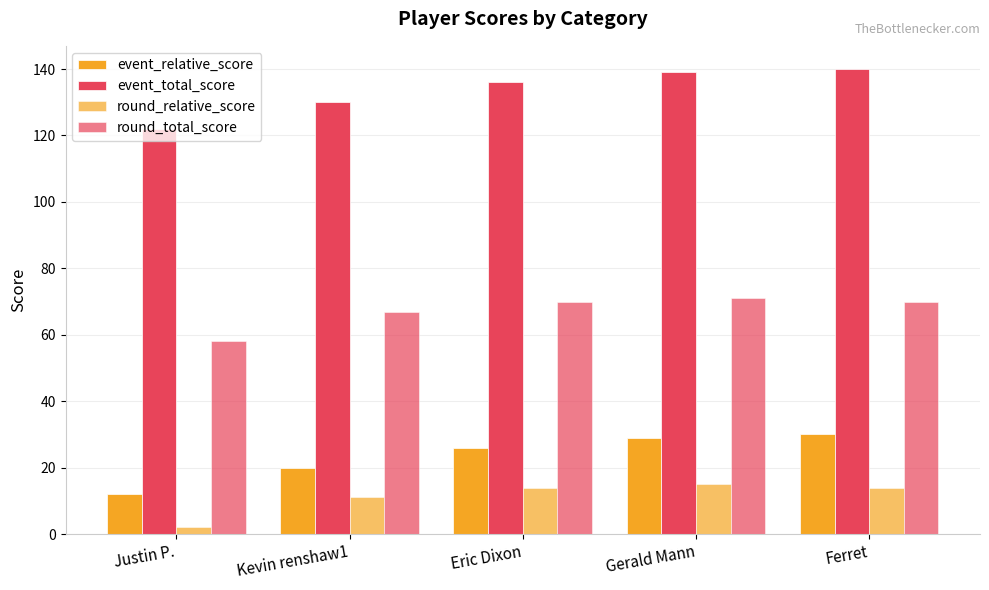

How many bars are there in each group?

4